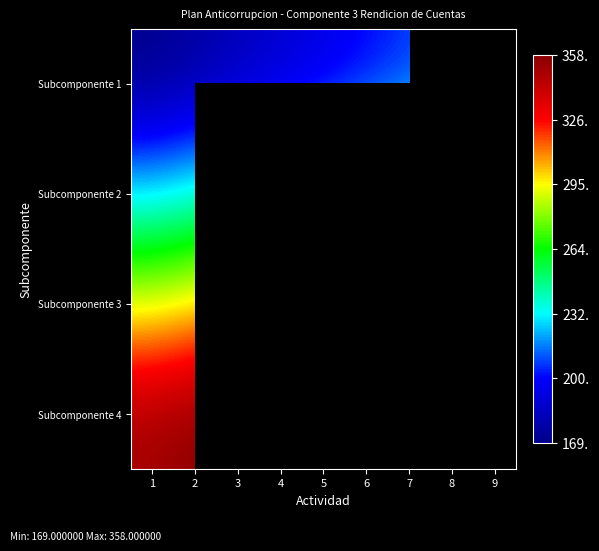

What is the total value across all series at 2?

1066.2